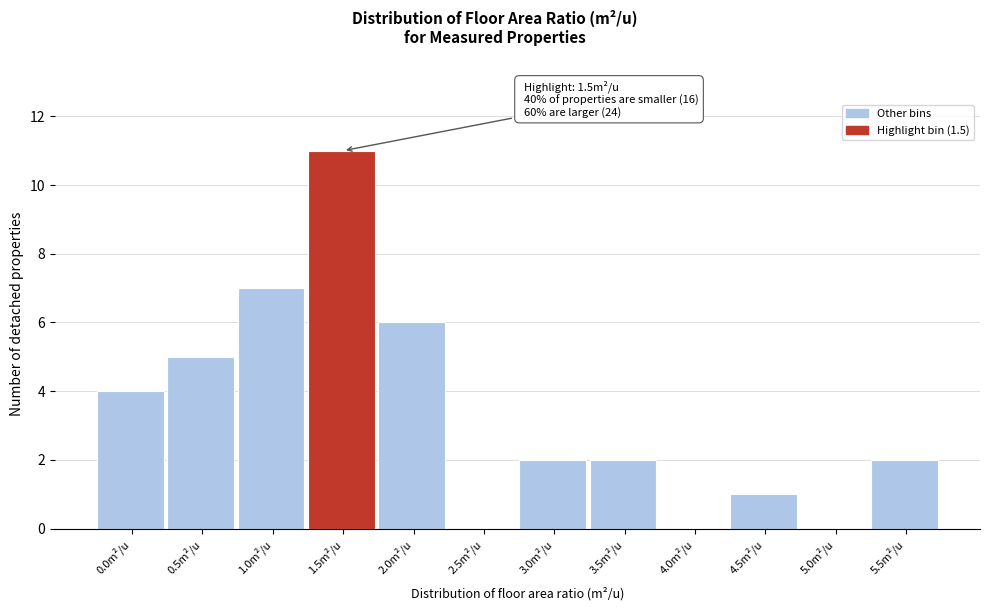

Reading left to right, list all the values displayed in this chart.

0.0m²/u=4	0.5m²/u=5	1.0m²/u=7	1.5m²/u=11	2.0m²/u=6	2.5m²/u=0	3.0m²/u=2	3.5m²/u=2	4.0m²/u=0	4.5m²/u=1	5.0m²/u=0	5.5m²/u=2